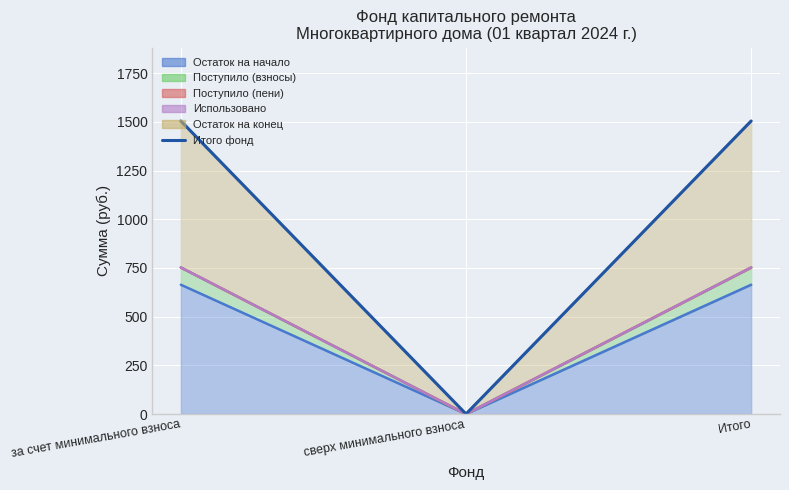

What is the difference between the maximum and minimum values?

1505.1